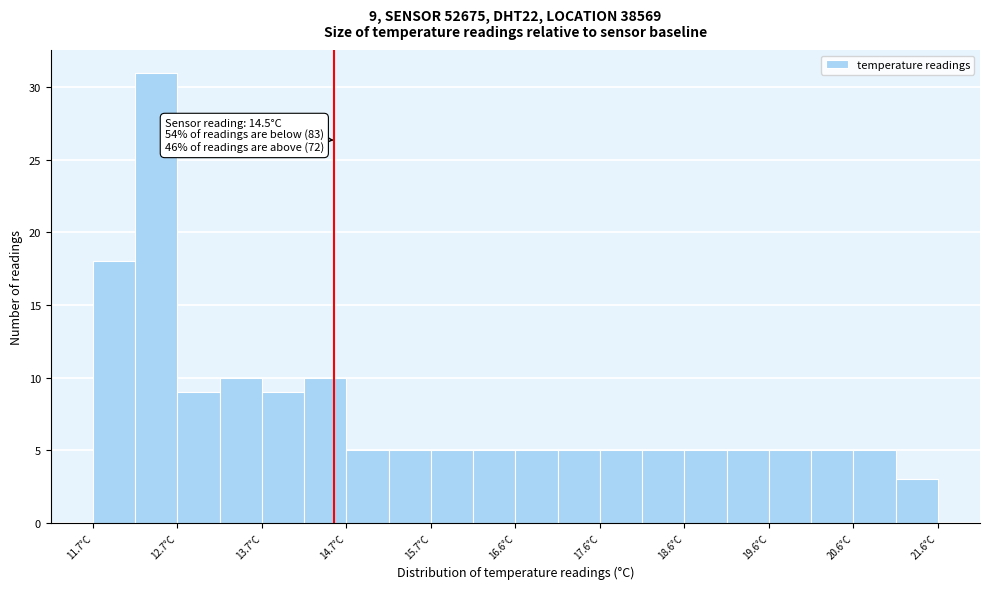

Which range on the x-axis has the tallest bar?

12.15 to 12.65